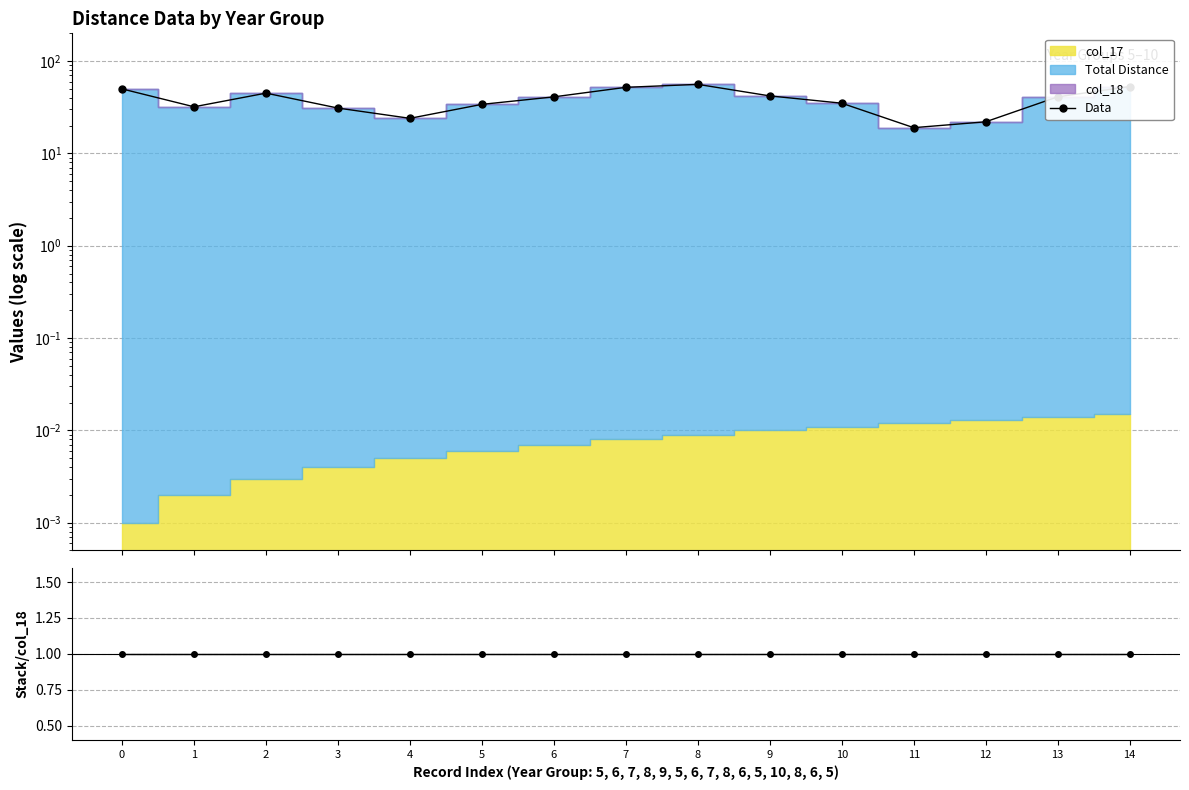

What is the total value across all series at 11?

20.0